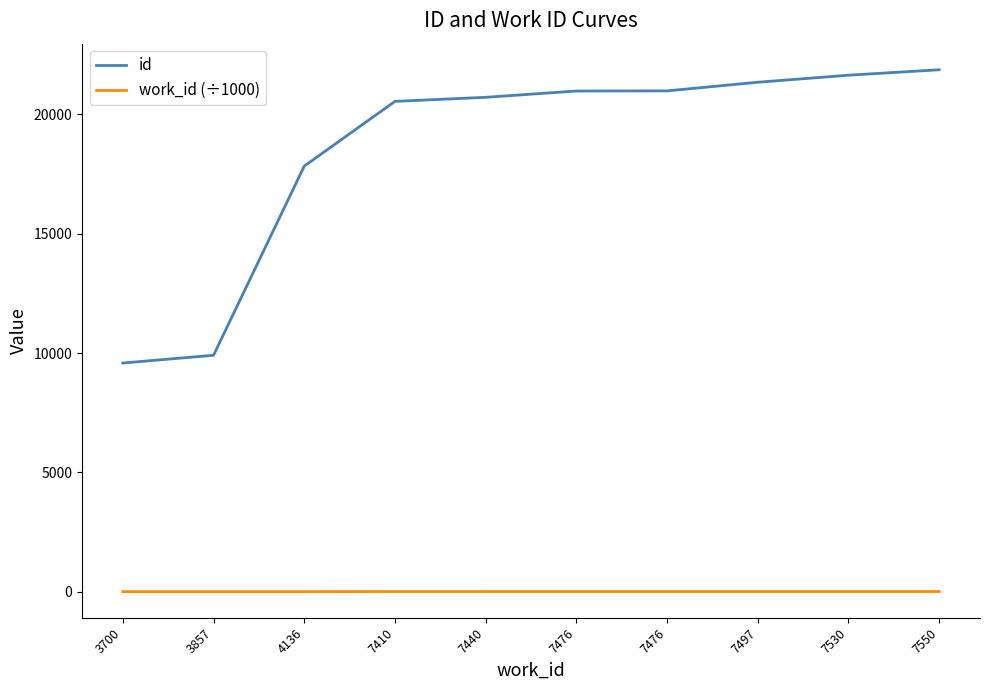

True or false: id and work_id (÷1000) intersect in this chart.

False